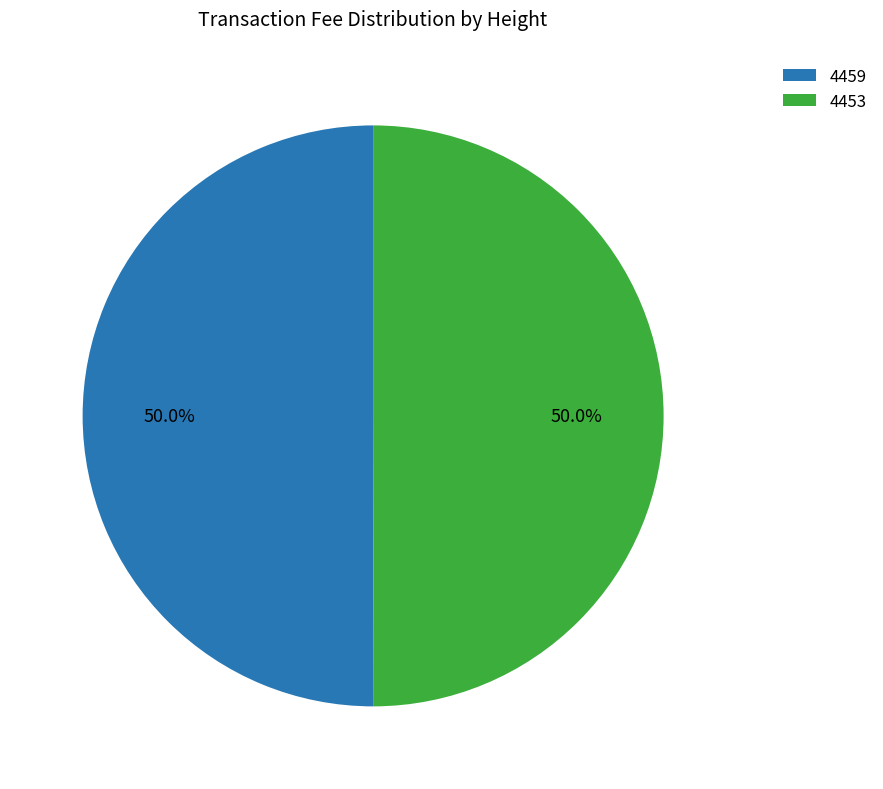

To the nearest percent, what portion does 4459 represent?

50%